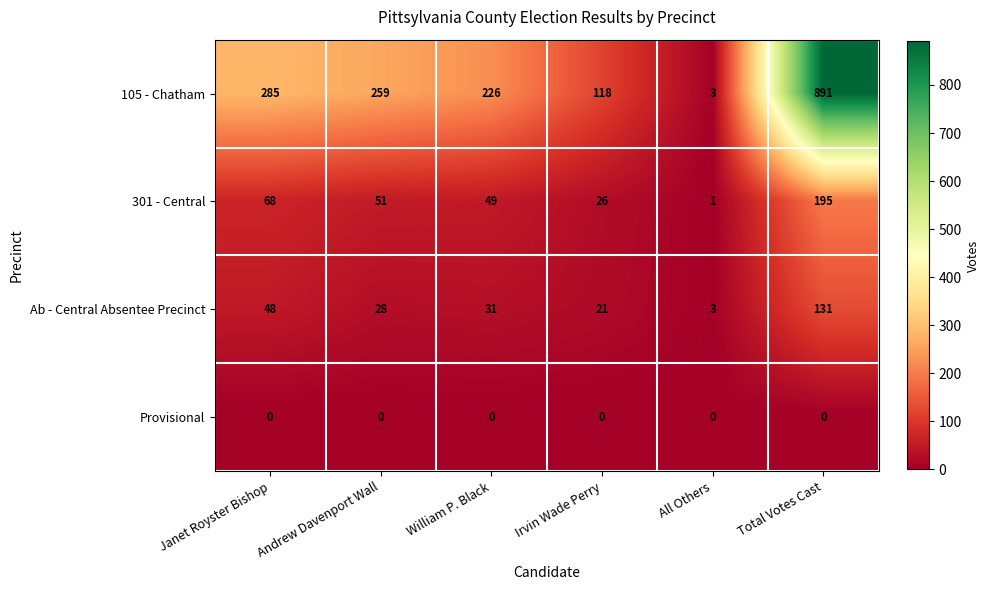

How many data points does each series have?

6